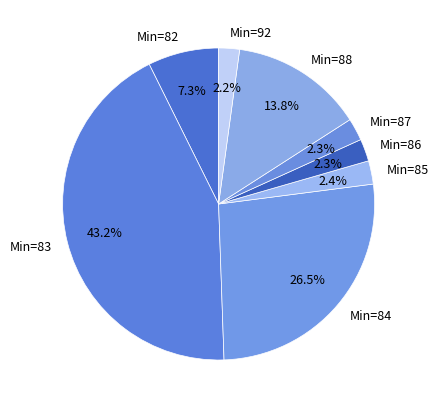

What is the largest slice in the pie chart?

Min=83